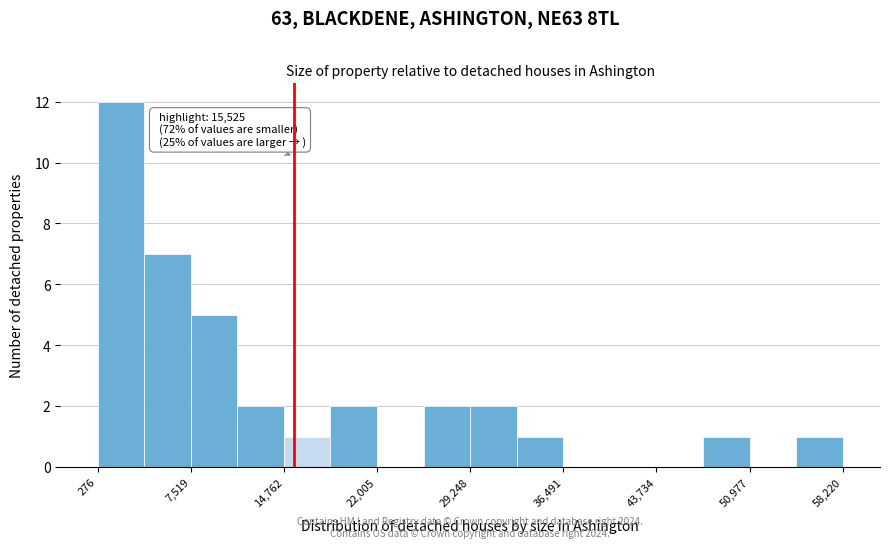

Read against the x-axis, roughly where is the centre of the tallest bar?

2000